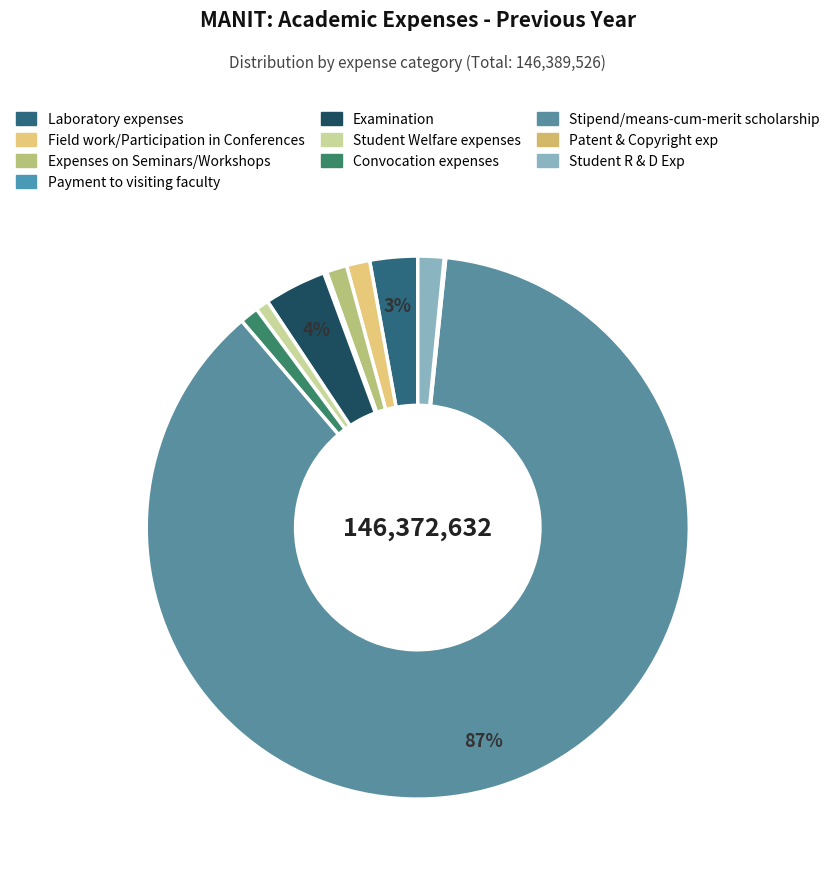

How many slices are in this pie chart?

10